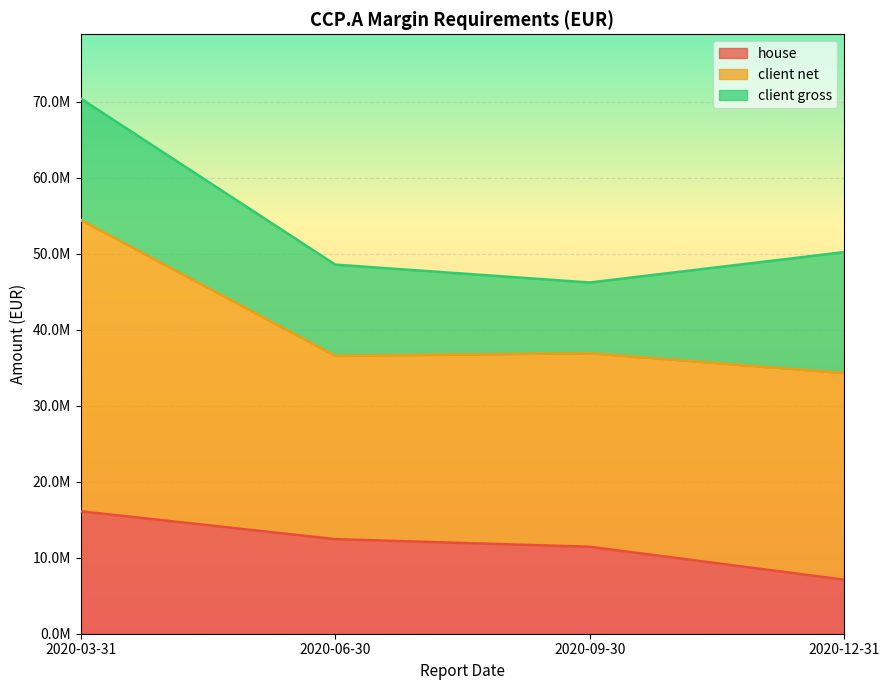

What is the label of the 2nd point from the right?

2020-09-30